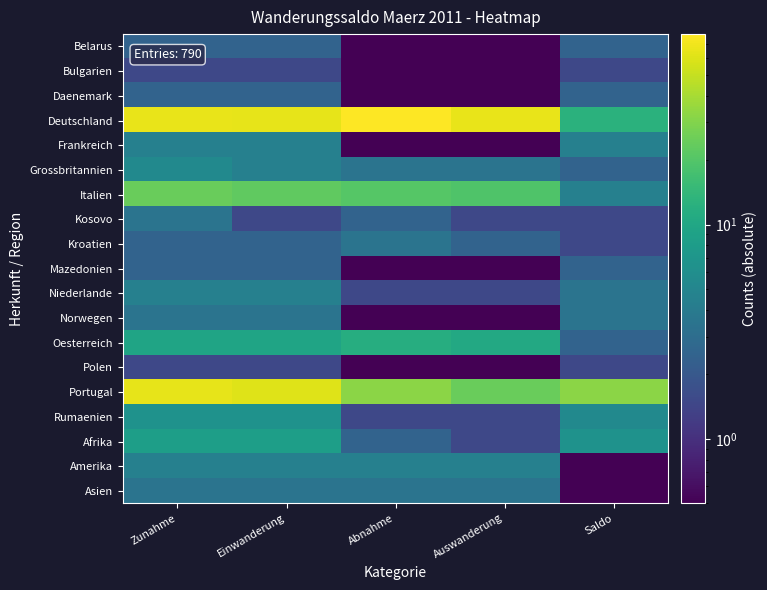

At how many categories does at least one series exceed 12?

5